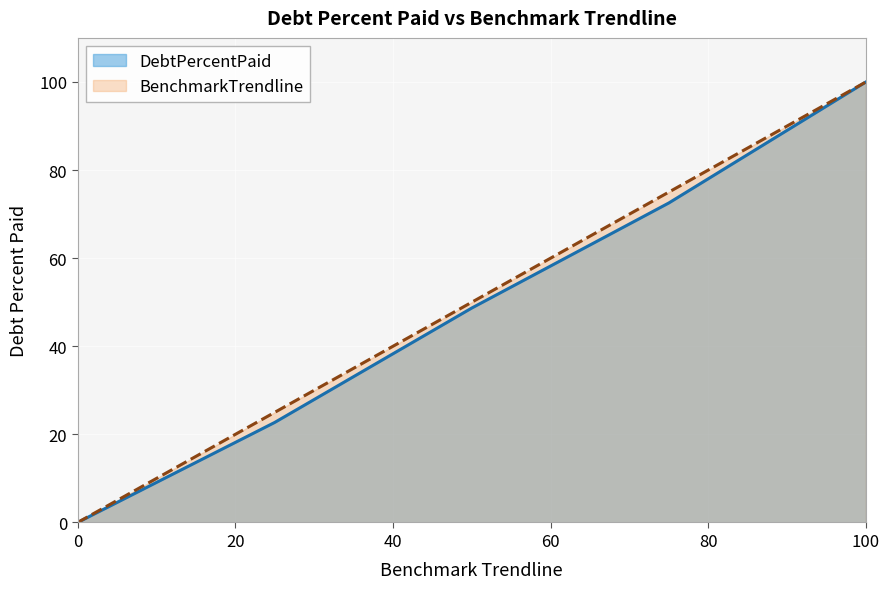

Which series has the widest spread of values?

DebtPercentPaid